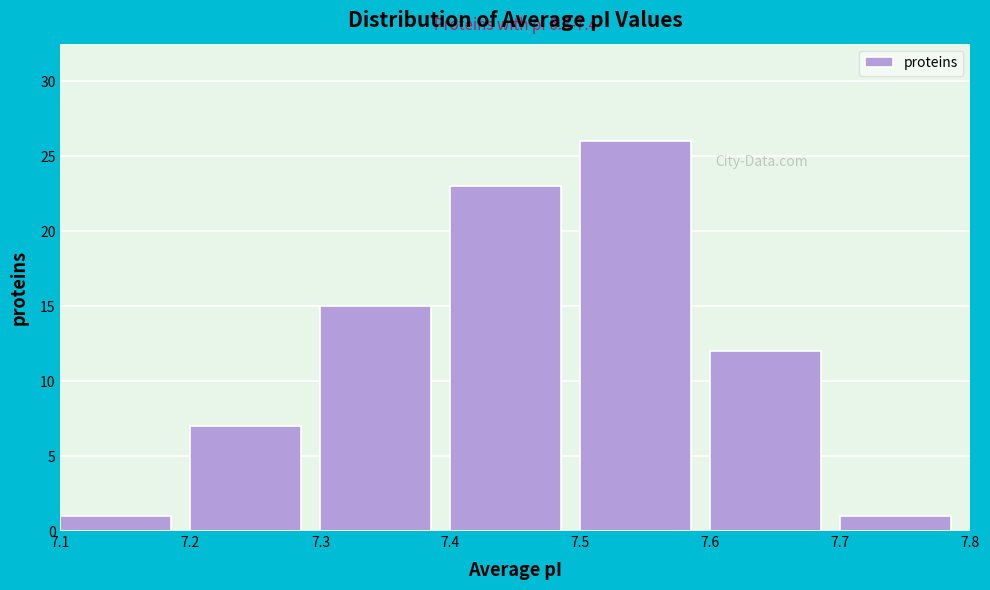

Over which range of the x-axis is the bar tallest?

7.5 to 7.6